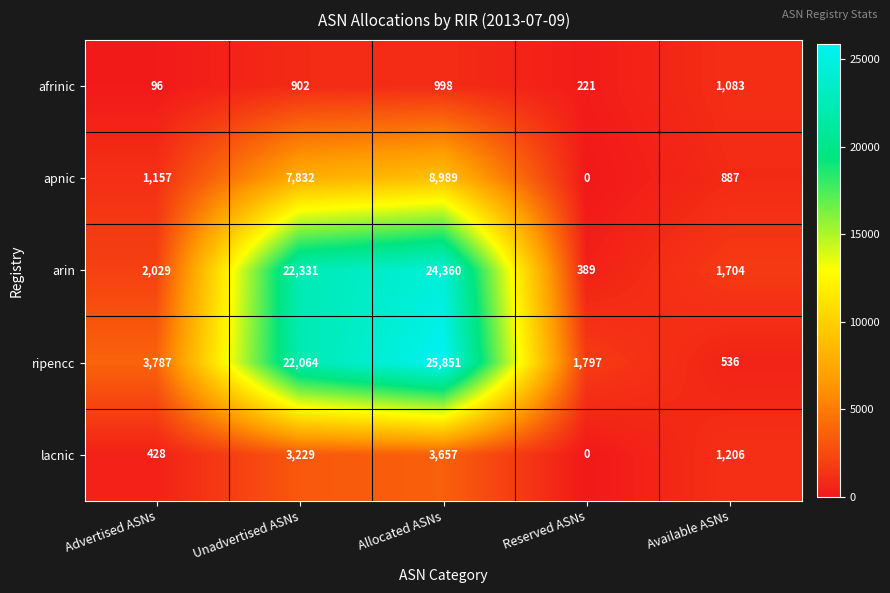

The arin series shows 1704 at Available ASNs. True or false?

True